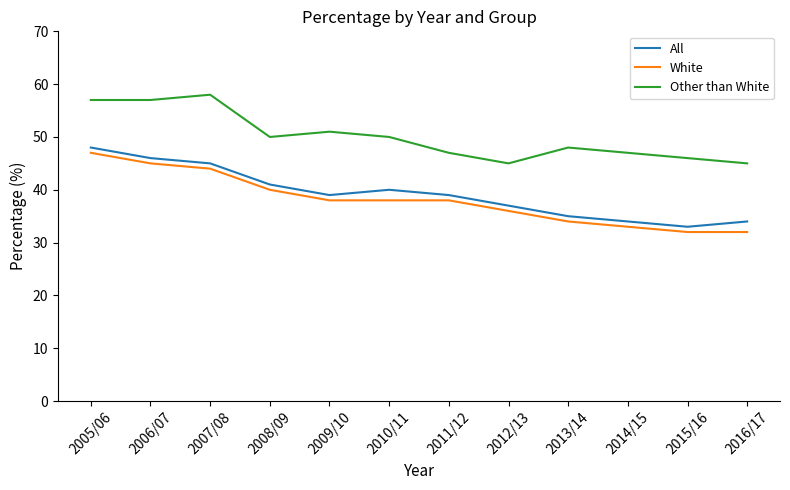

True or false: All has a value of 40 at 2010/11.

True